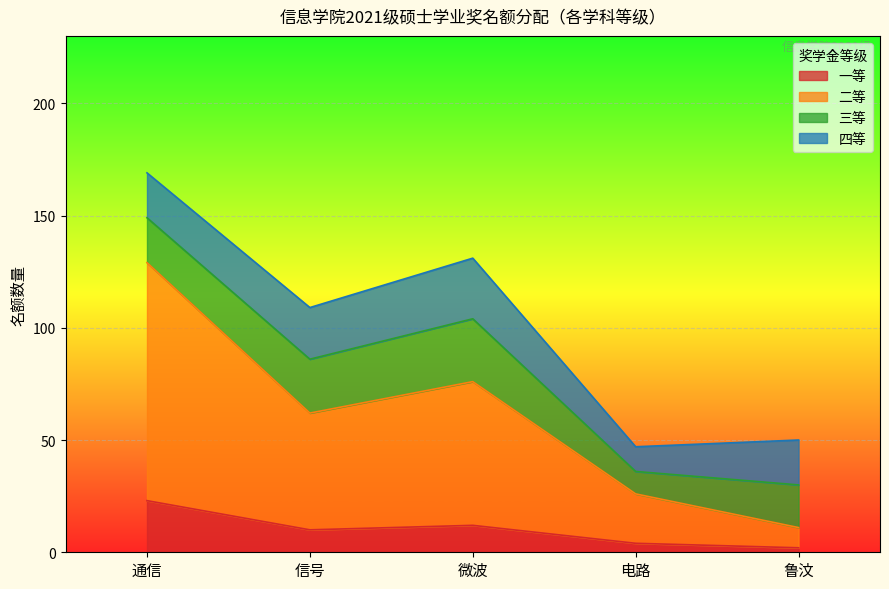

What position from the right is 信号?

4